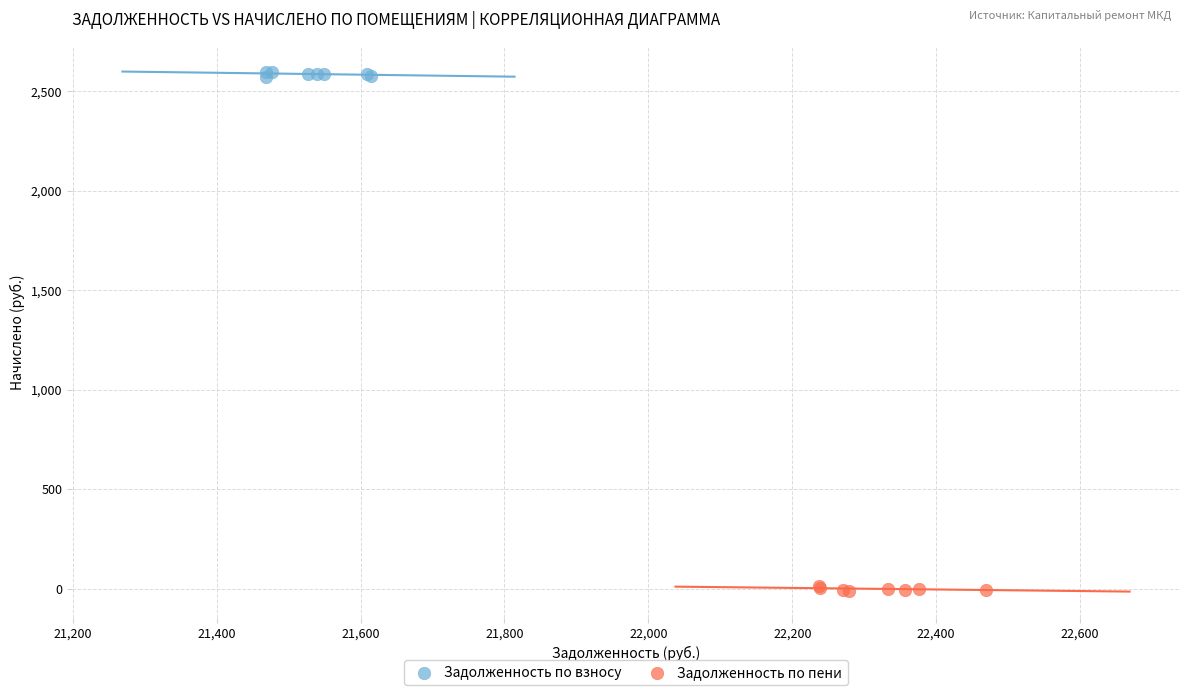

Which series contains the highest Y value?

Задолженность по взносу